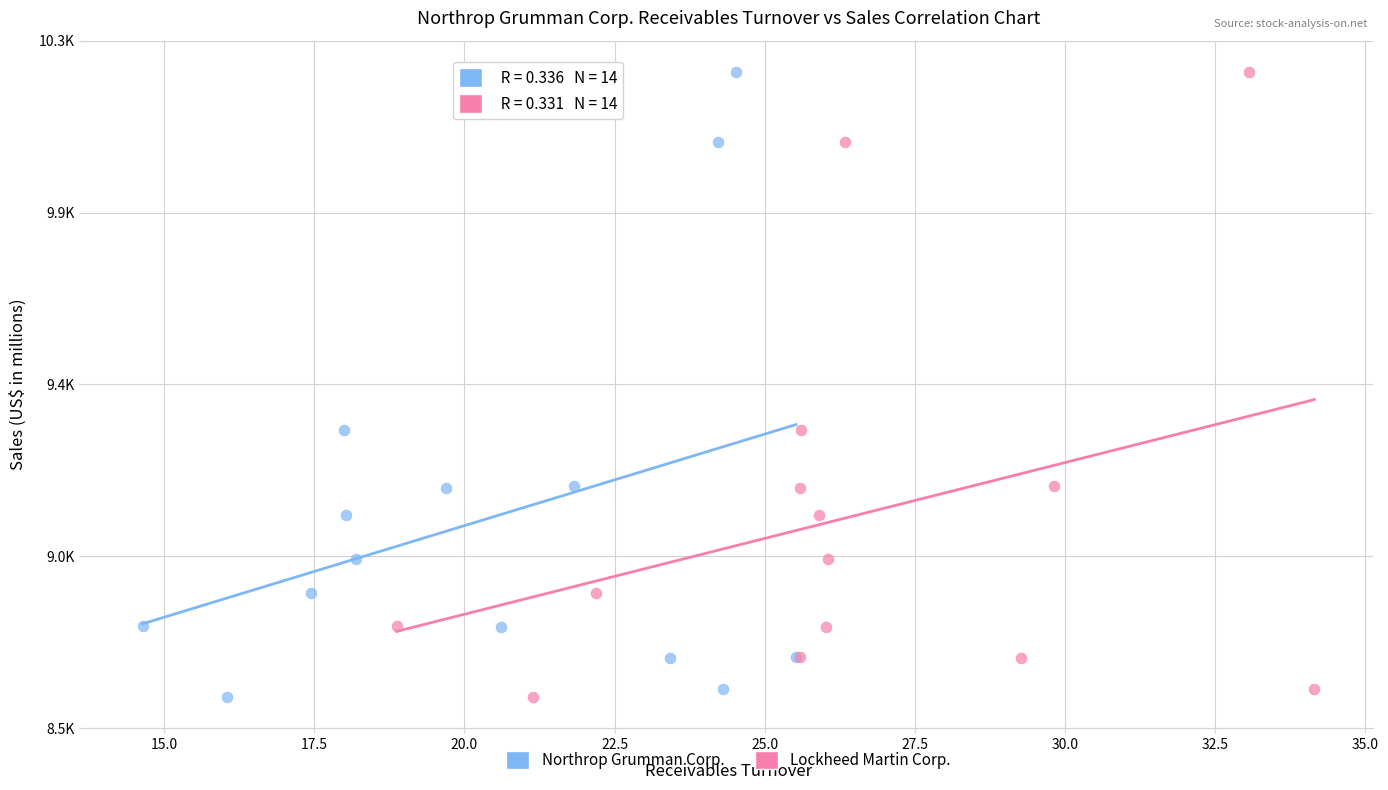

What are all the series names shown in the legend?

Northrop Grumman Corp., Lockheed Martin Corp.